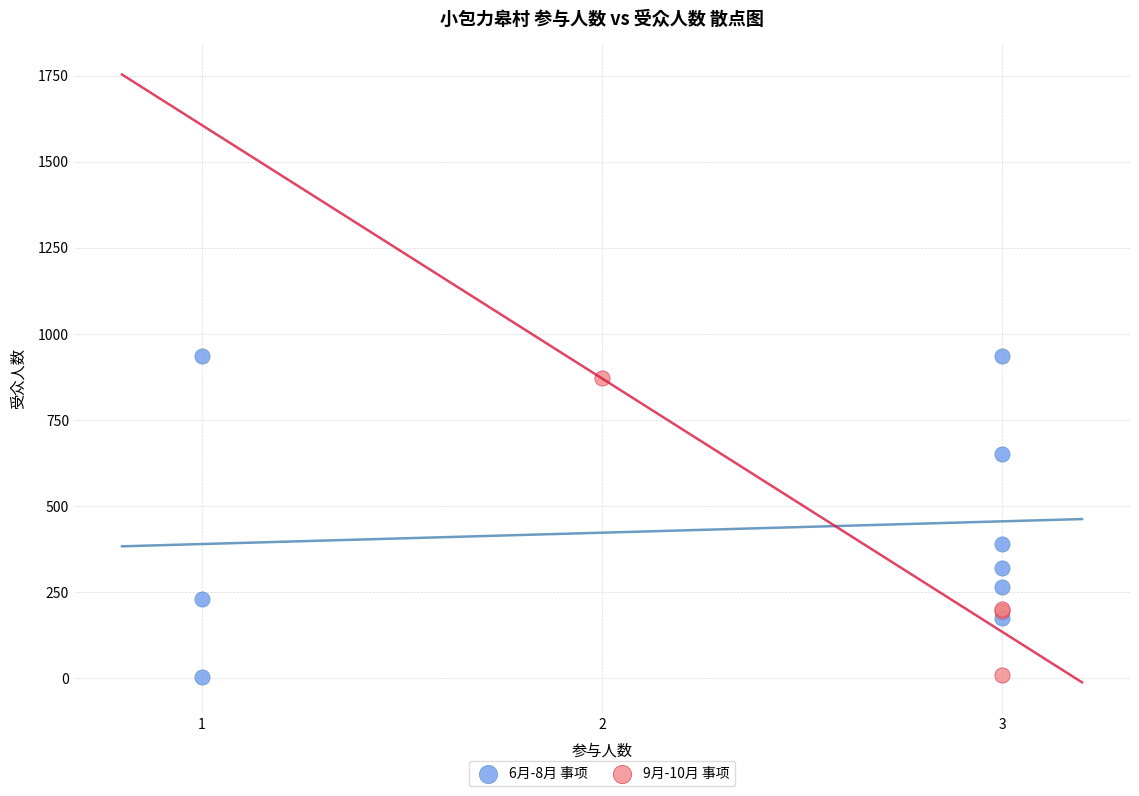

Which series contains the highest Y value?

6月-8月 事项